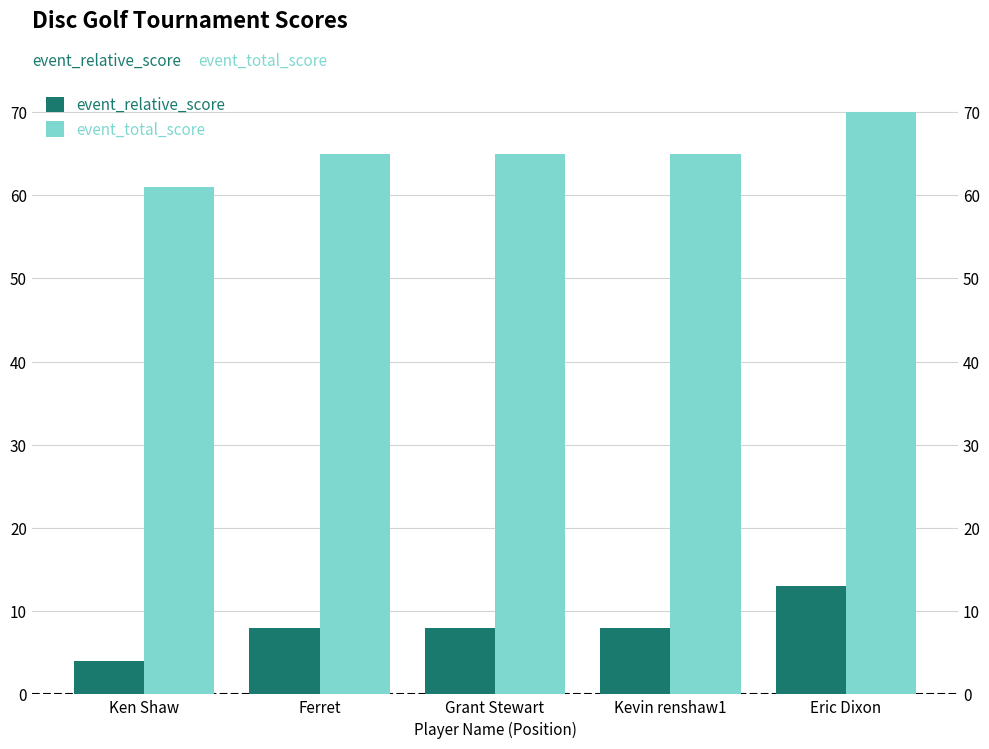

Reading left to right, list all the values displayed in this chart.

event_relative_score: 4	8	8	8	13
event_total_score: 61	65	65	65	70